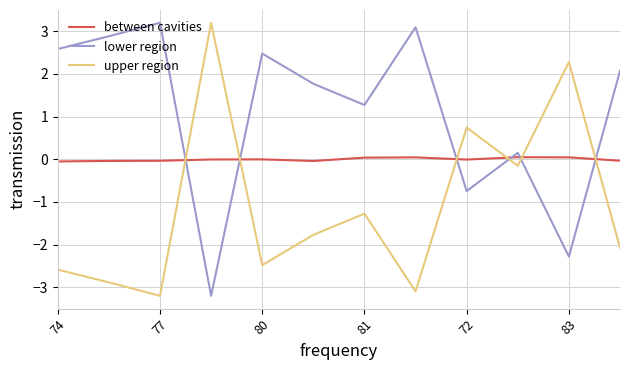

What is the minimum value for lower region?

-3.2